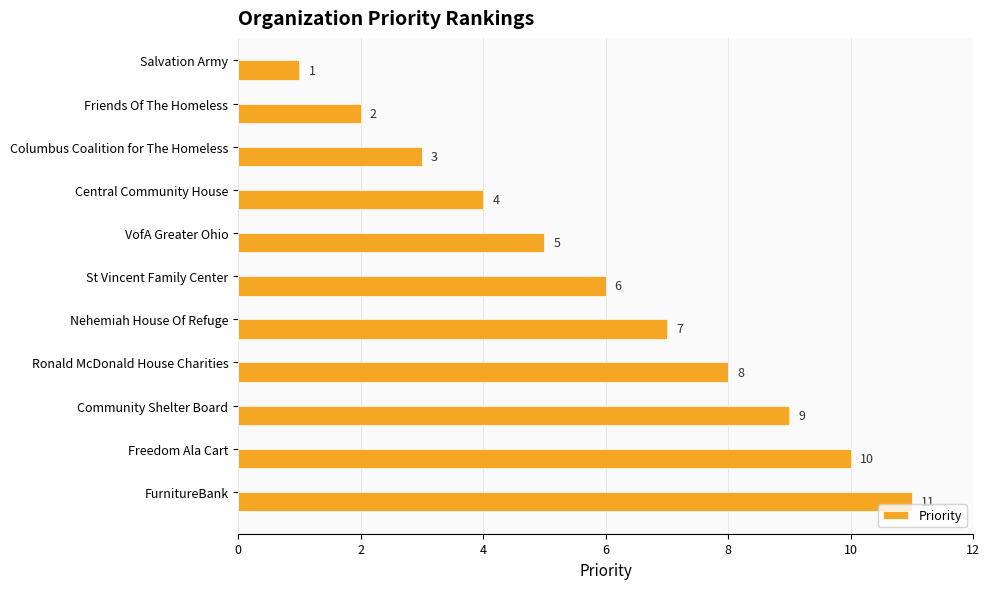

Where is the data nearest to the value 6?

St Vincent Family Center